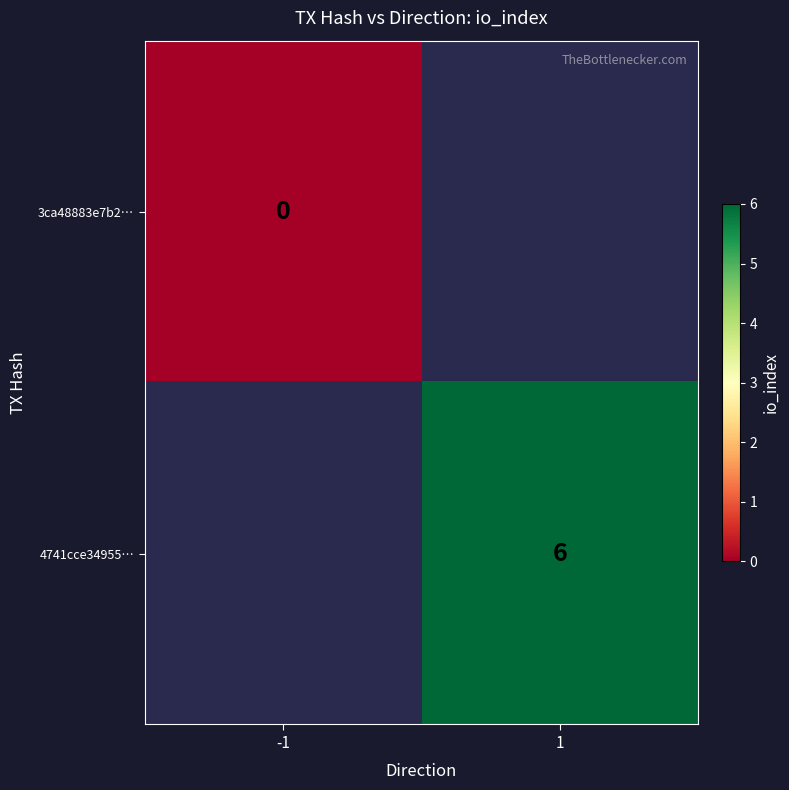

The 4741cce34955… series shows 6 at 1. True or false?

True